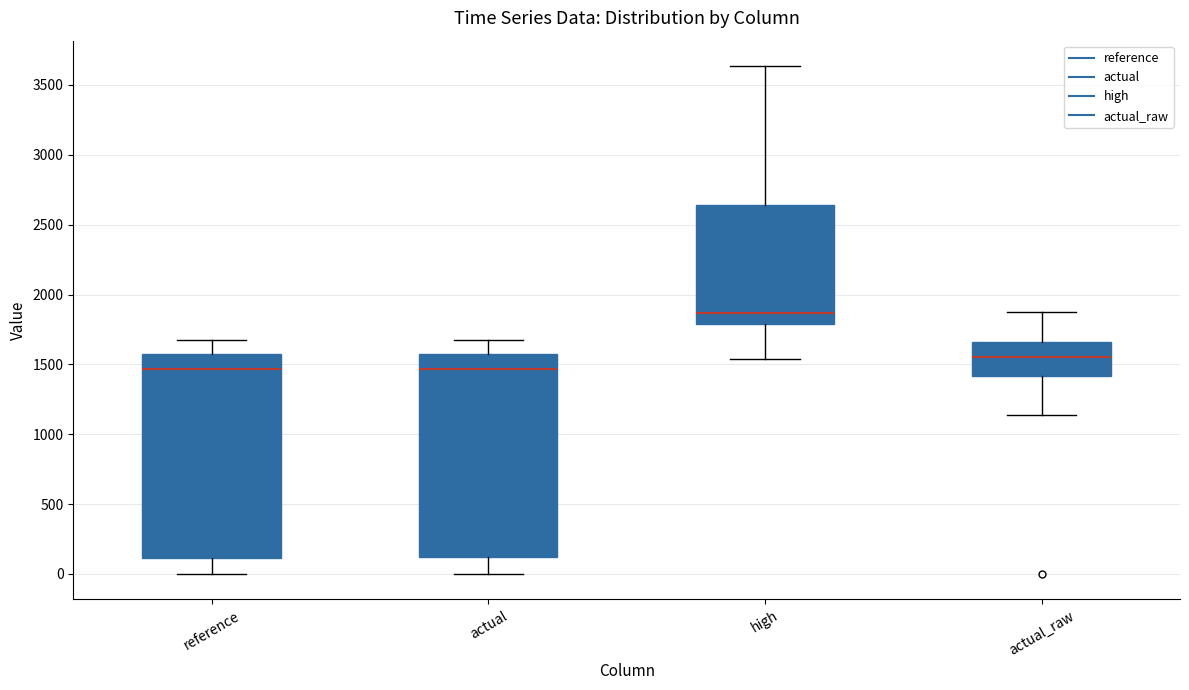

Reading left to right, read every box against the y-axis: the position of its median line, the range the box covers, and the ends of its whiskers. The values are not printed on the chart, so give them approximately, as read against the axis.

reference: median 1450, box 100 to 1600, whiskers 0 to 1700
actual: median 1450, box 100 to 1600, whiskers 0 to 1700
high: median 1850, box 1800 to 2650, whiskers 1550 to 3650
actual_raw: median 1550, box 1400 to 1650, whiskers 1150 to 1850